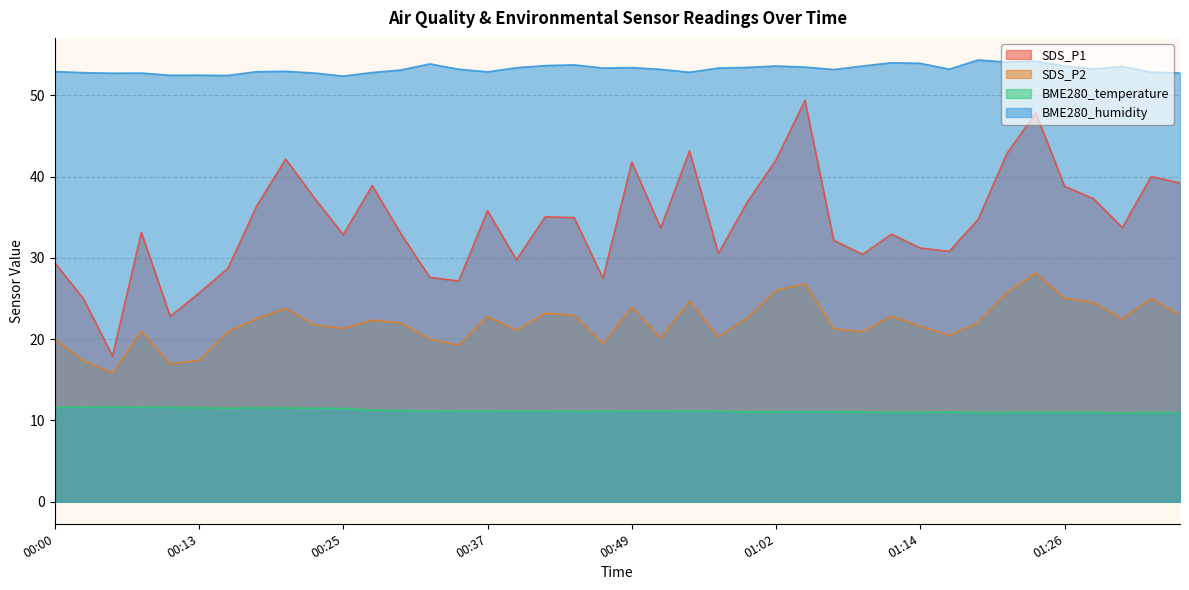

How many lines are shown in the chart?

4